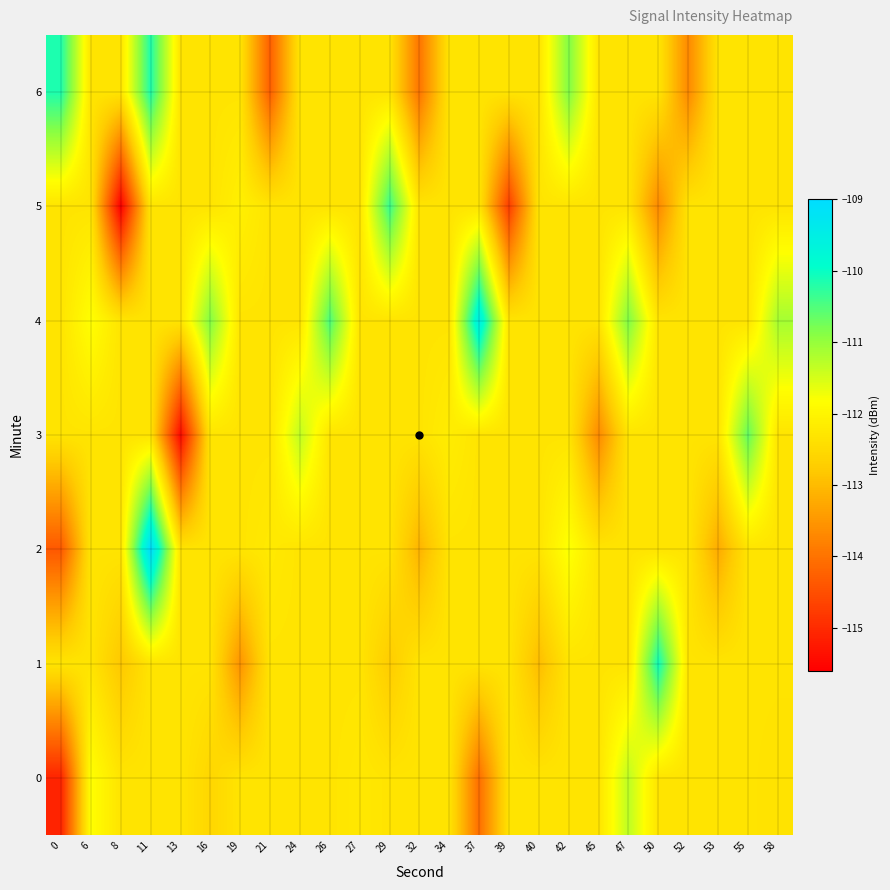

What is the maximum value shown in the chart?

-109.0